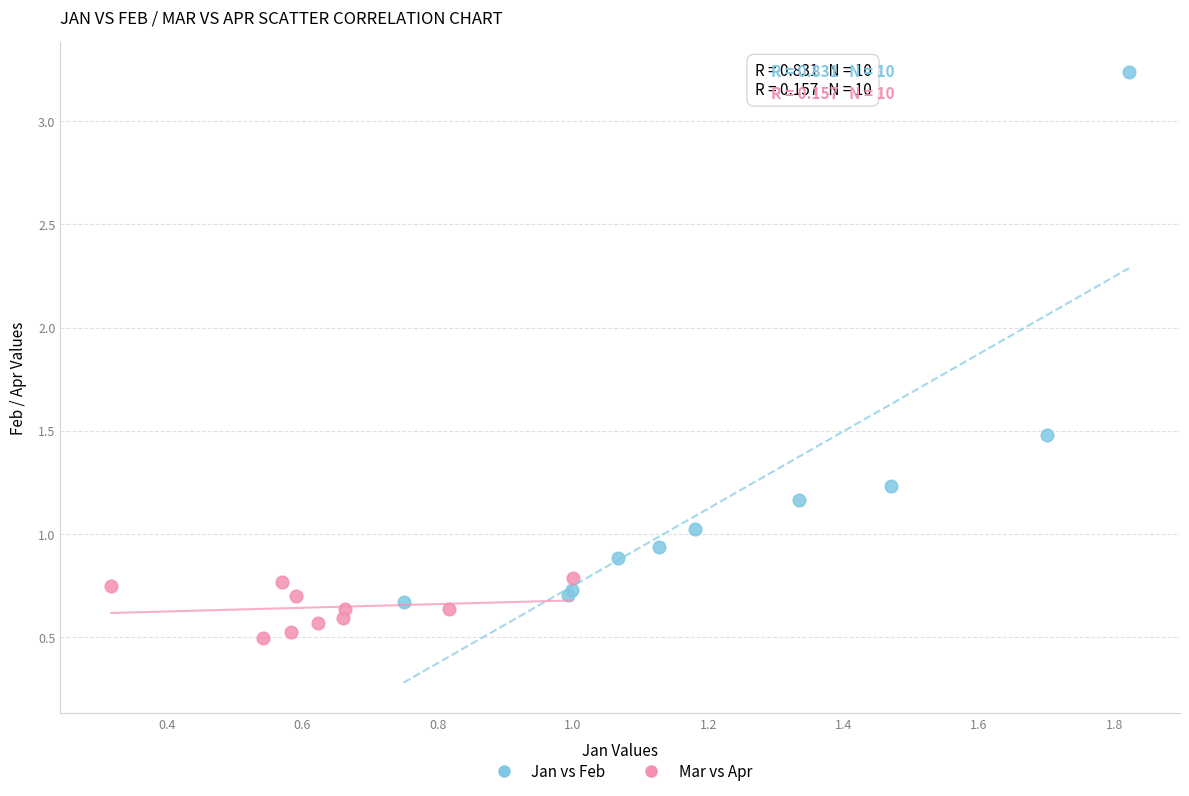

Which series has the largest Y range (max minus min)?

Jan vs Feb